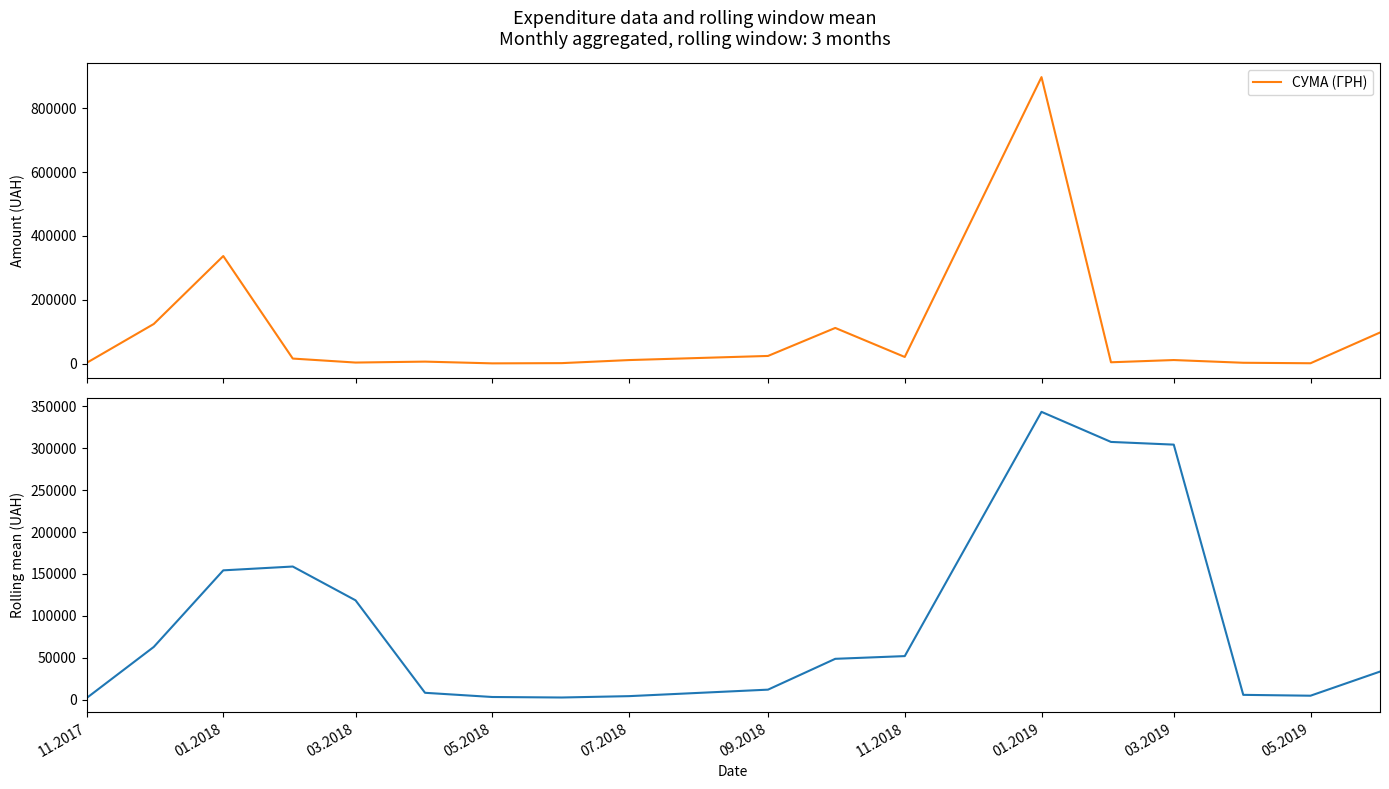

What is the highest value of the СУМА (ГРН) series?

897673.5